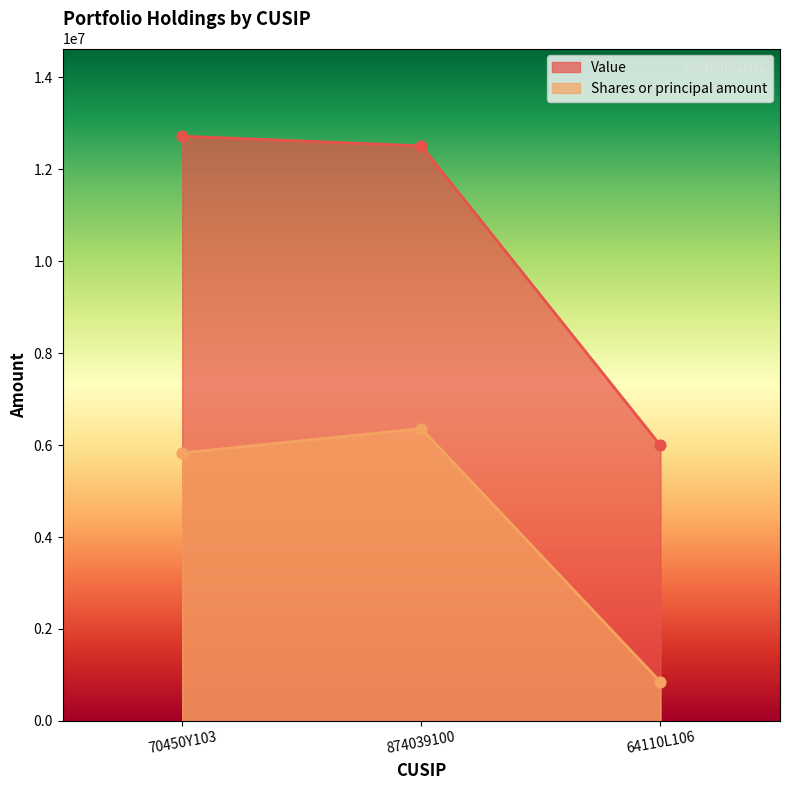

Is the value of Shares or principal amount at 874039100 greater than the value of Value at 874039100?

No